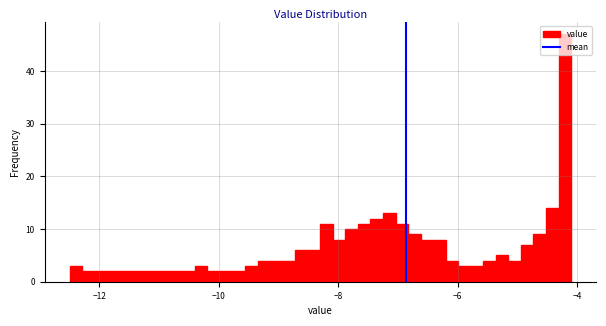

Around what value on the x-axis is the tallest bar? Give the approximate position of its centre, as read against the axis.

-4.2